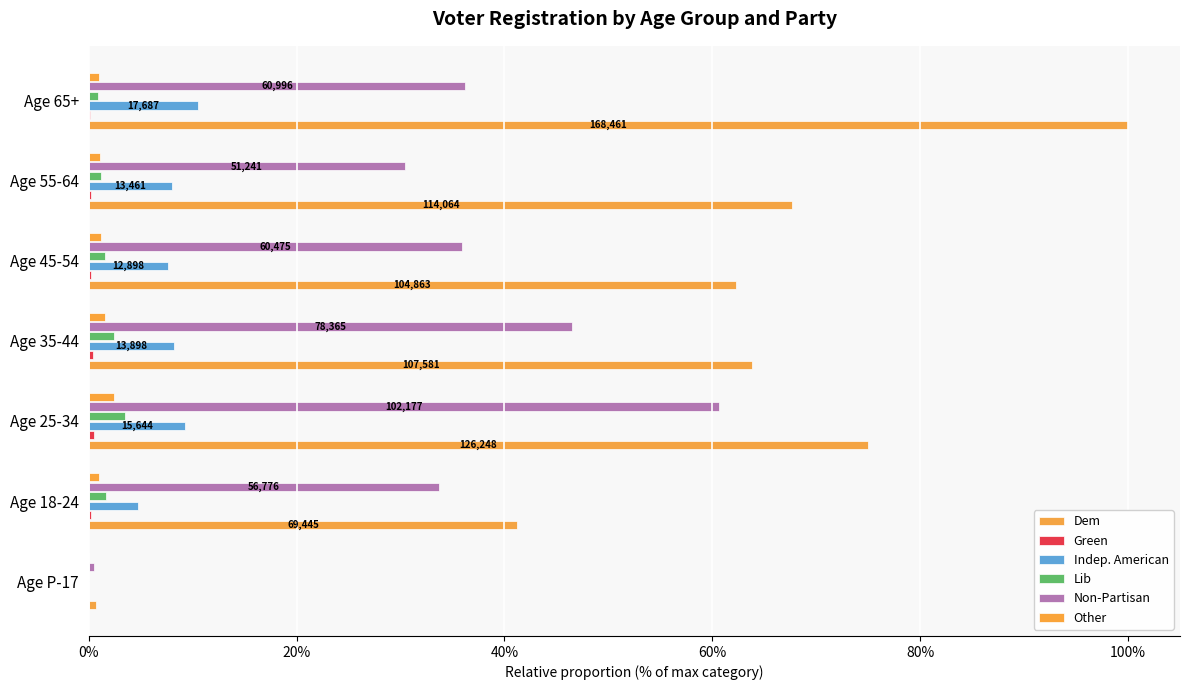

How many data points does each series have?

7